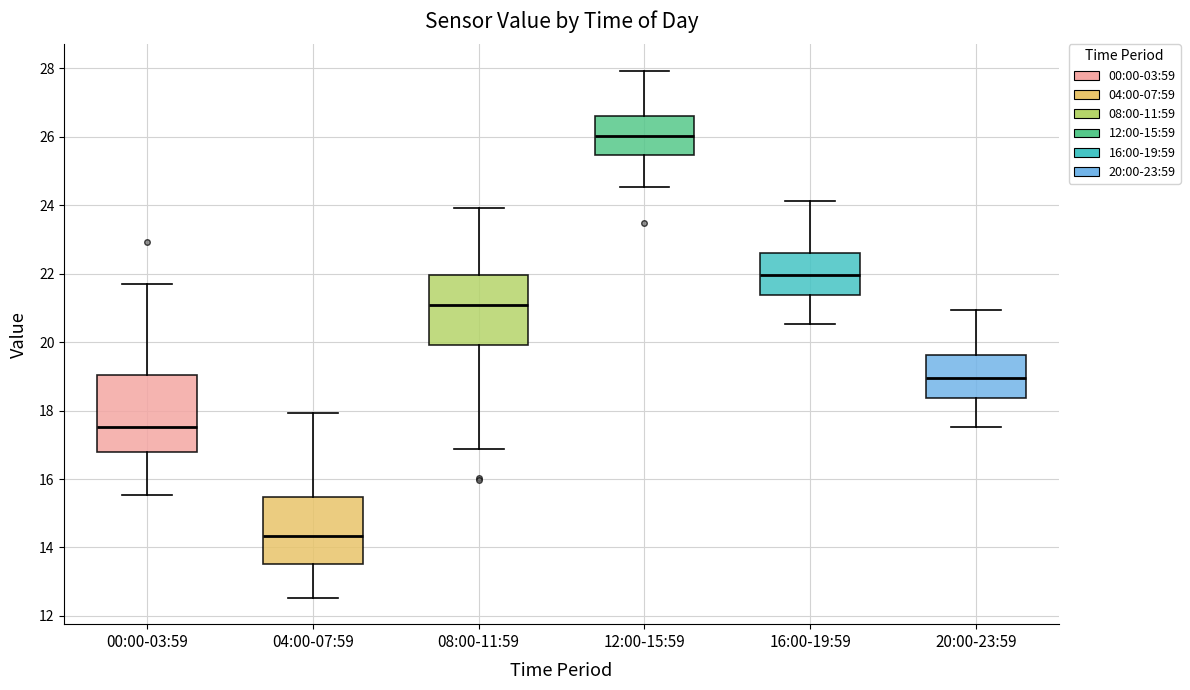

Reading left to right, transcribe this box plot: for each box, give where its median line is, the range the box spans, and where its two whiskers end, as read against the y-axis. The values are not printed on the chart, so give them approximately, as read against the axis.

00:00-03:59: median 17.6, box 16.8 to 19.0, whiskers 15.6 to 21.8
04:00-07:59: median 14.4, box 13.6 to 15.4, whiskers 12.6 to 18.0
08:00-11:59: median 21.0, box 20.0 to 22.0, whiskers 16.8 to 24.0
12:00-15:59: median 26.0, box 25.4 to 26.6, whiskers 24.6 to 28.0
16:00-19:59: median 22.0, box 21.4 to 22.6, whiskers 20.6 to 24.2
20:00-23:59: median 19.0, box 18.4 to 19.6, whiskers 17.6 to 21.0